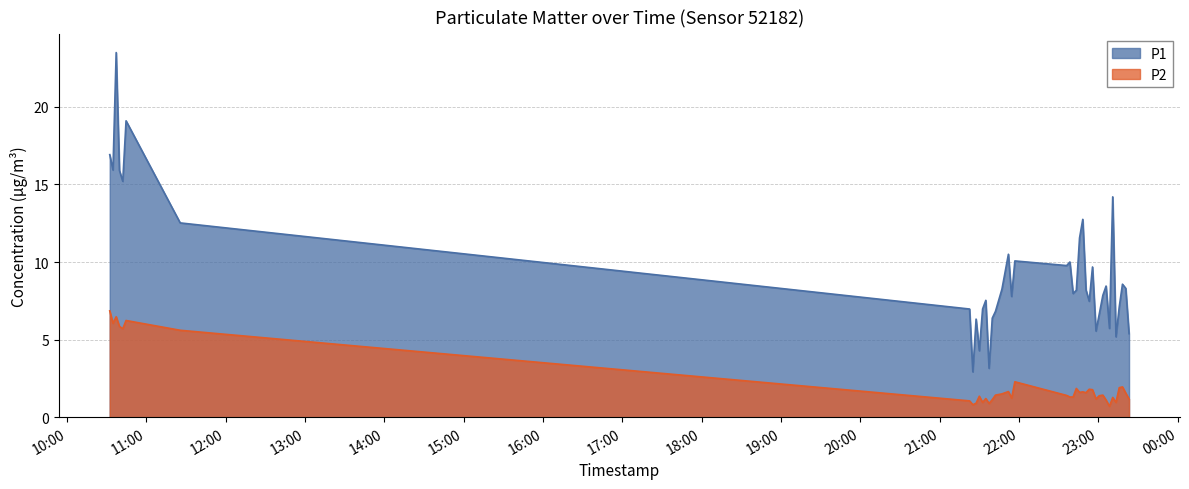

What is the sum of the P1 values at 2023-10-13T10:39:41 and 2023-10-13T21:47:02?

24.1